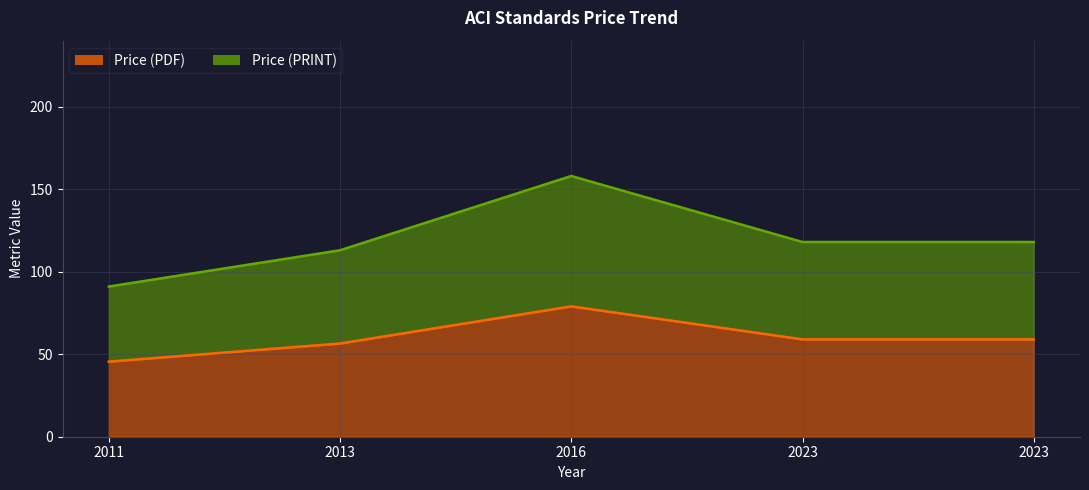

What is the difference between the second highest and minimum values in the Price (PDF) series?

13.5